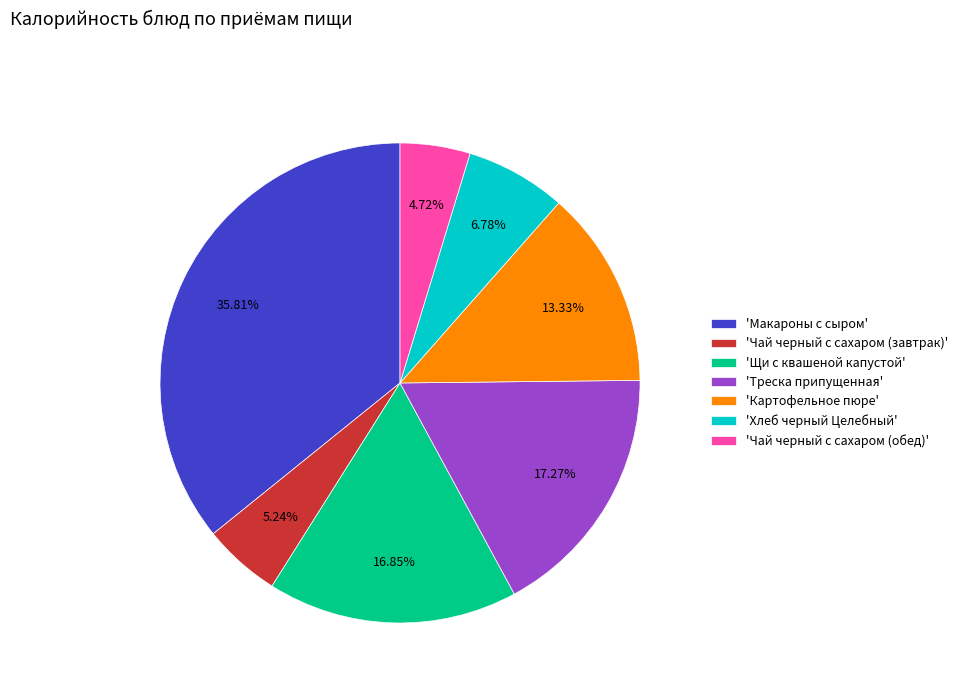

What is the ratio of the value at 'Картофельное пюре' to the value at 'Макароны с сыром'?

0.4